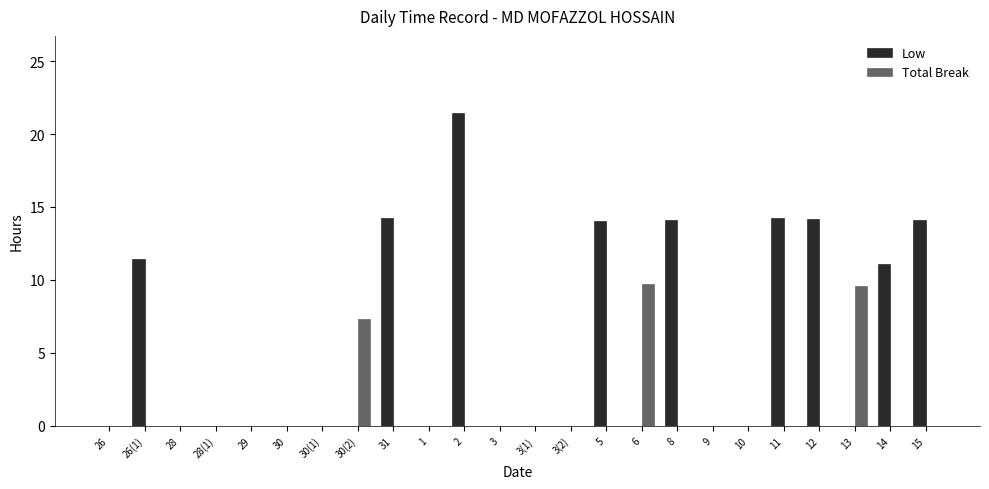

What is the sum of all Low values?

128.8